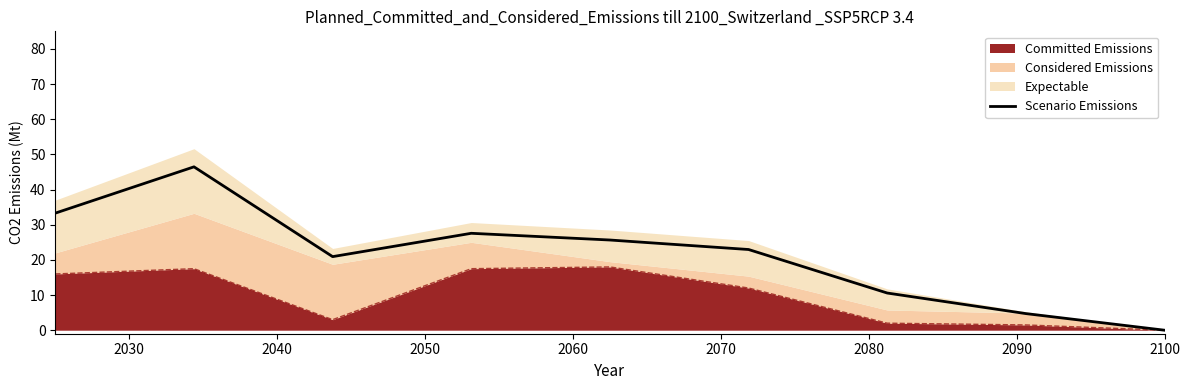

The value at 2060 is 14.0. True or false?

False